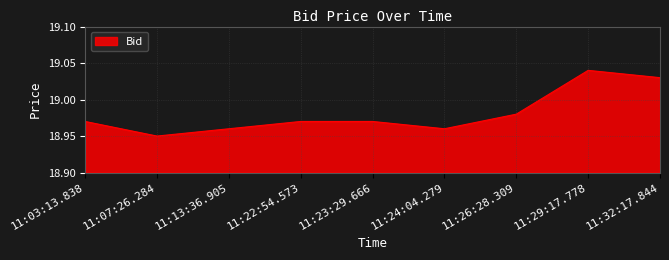

How many lines are shown in the chart?

1